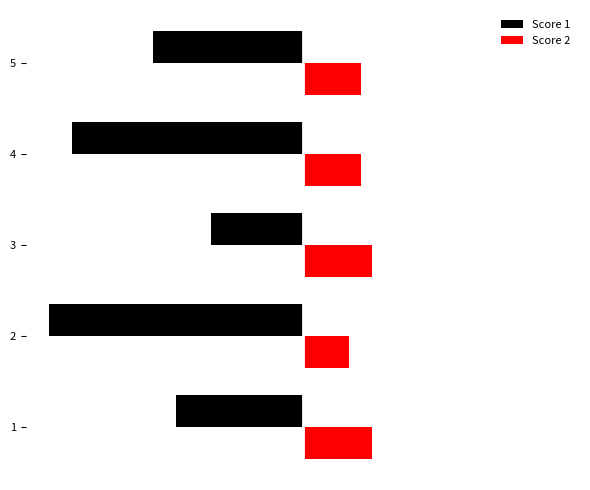

Between 2 and 3, which is larger?

3